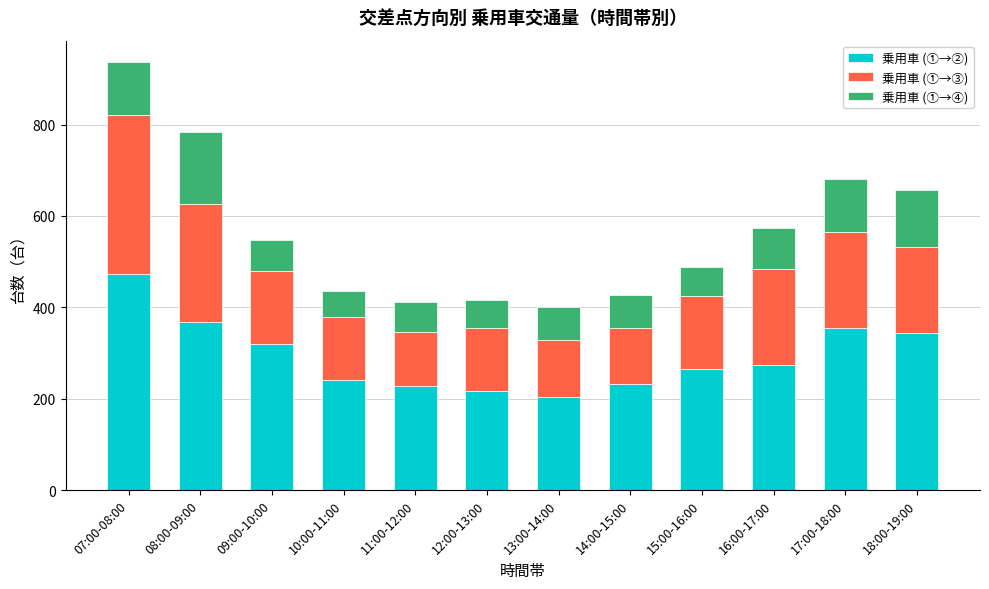

How many data points does each series have?

12